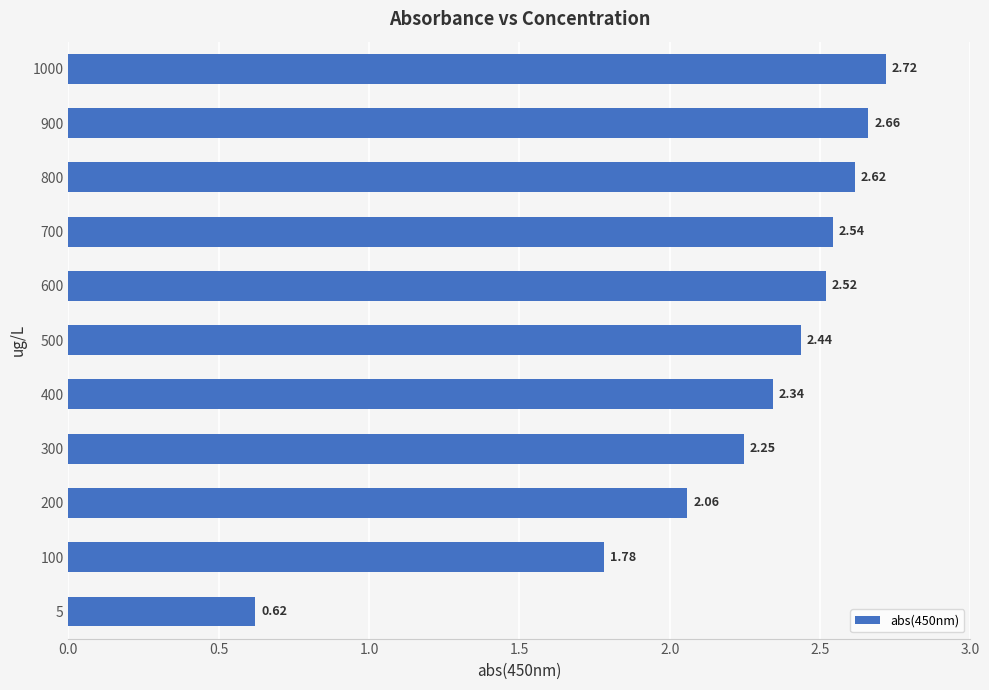

What is the sum of the values at 800 and 1000?

5.3